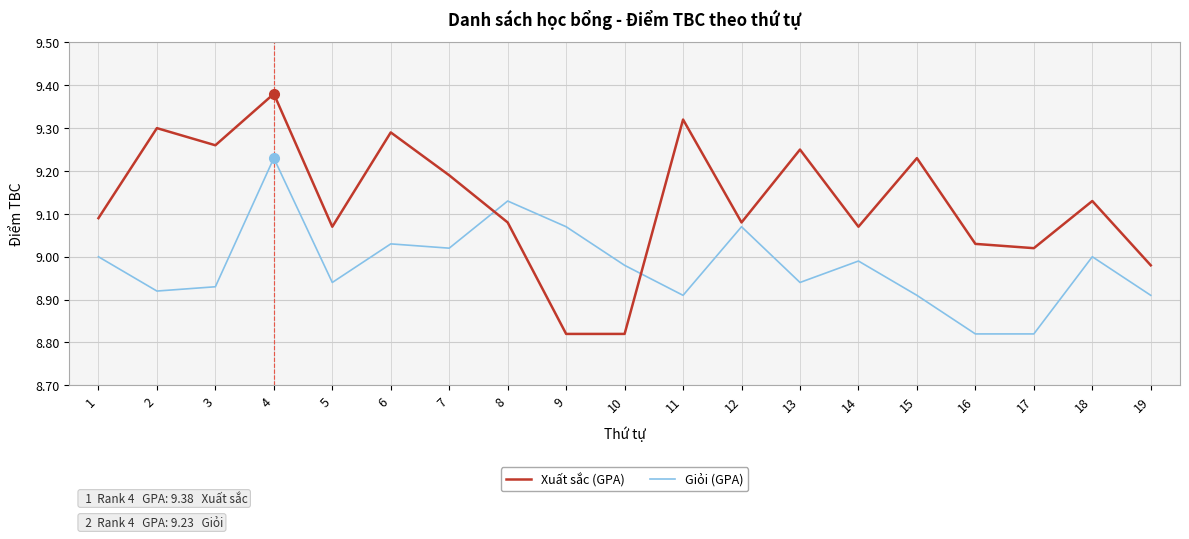

At which category does Giỏi (GPA) reach its first local valley?

2